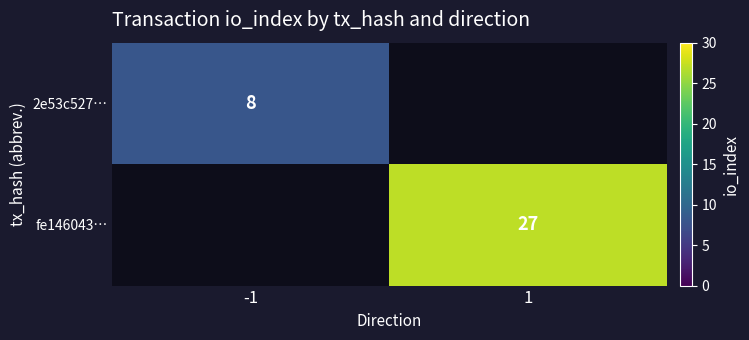

Which category has the highest value across all series?

1